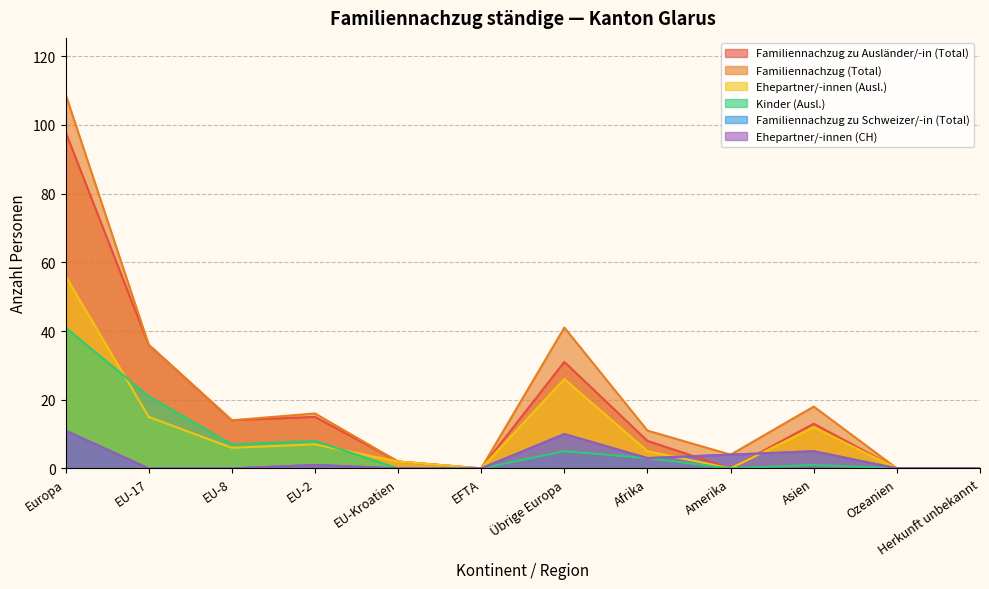

In Familiennachzug (Total), how many points are higher than both neighbors (excluding endpoints)?

3